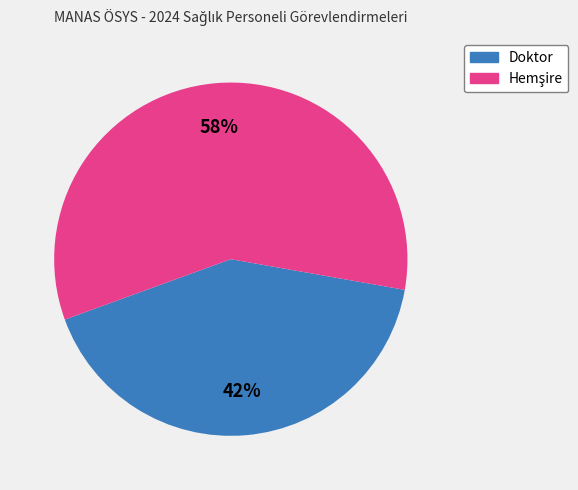

What is the smallest slice in the pie chart?

Doktor